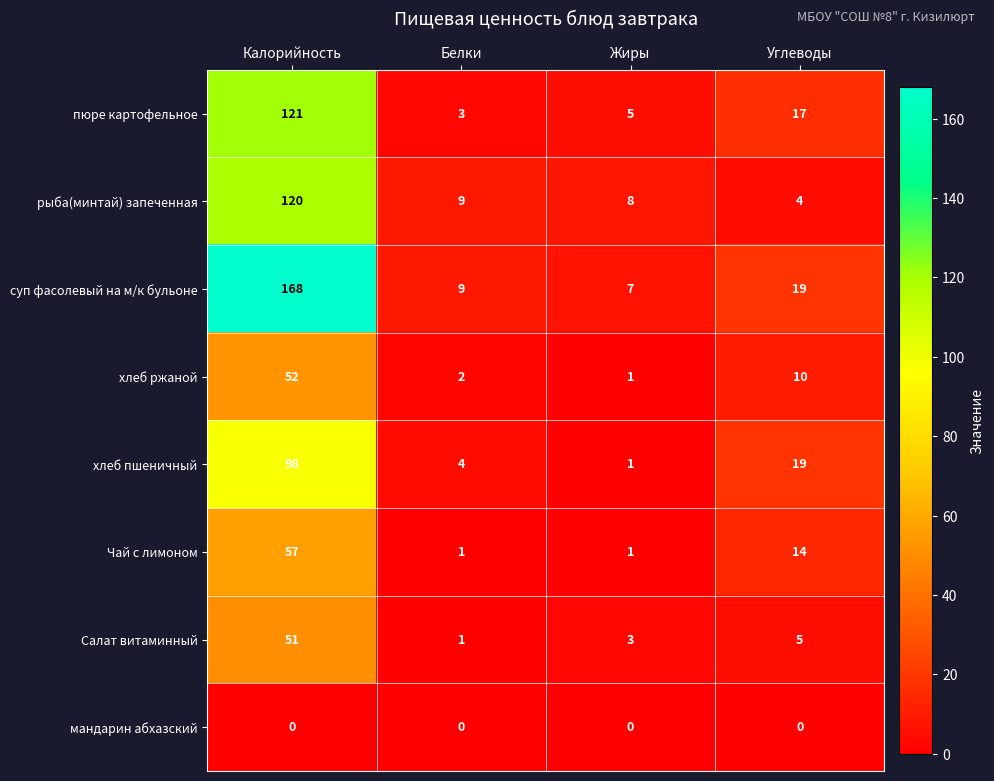

Count the number of data series in this chart.

8